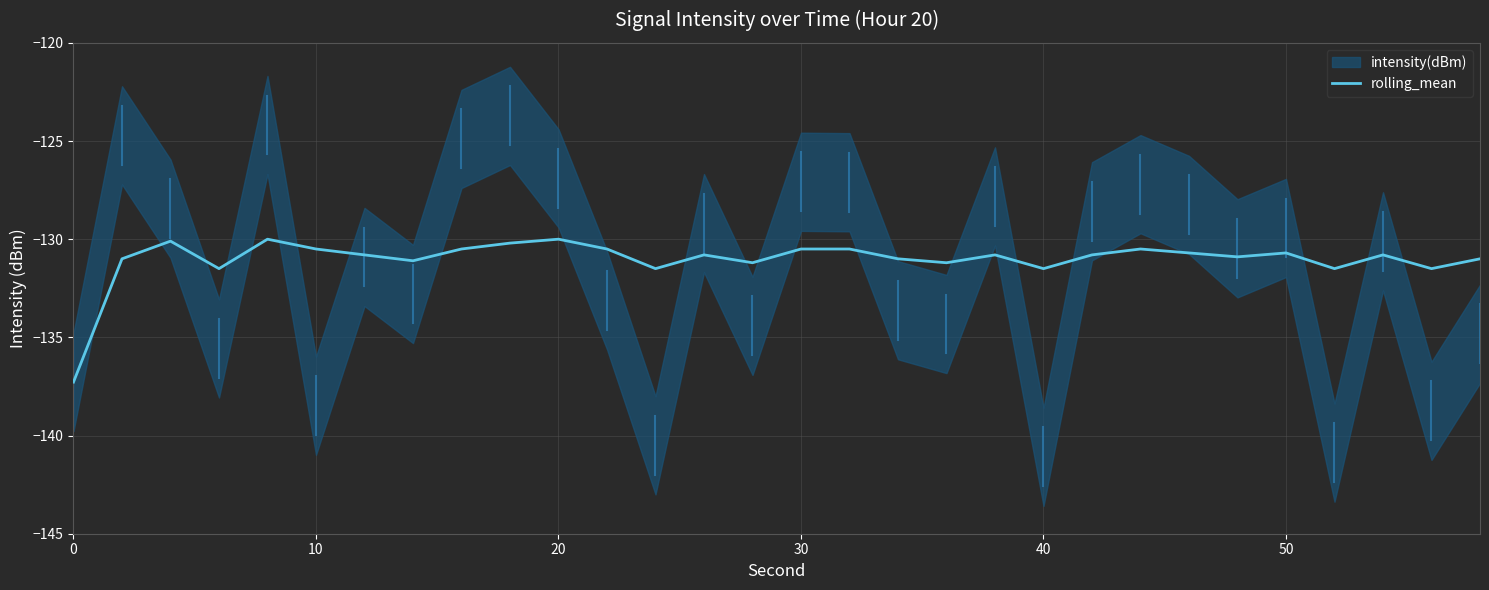

What is the lowest value of the rolling_mean series?

-137.3